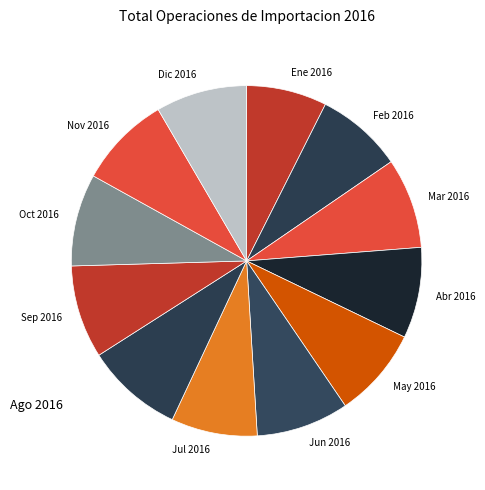

Which category has the smallest portion of the pie?

Ene 2016